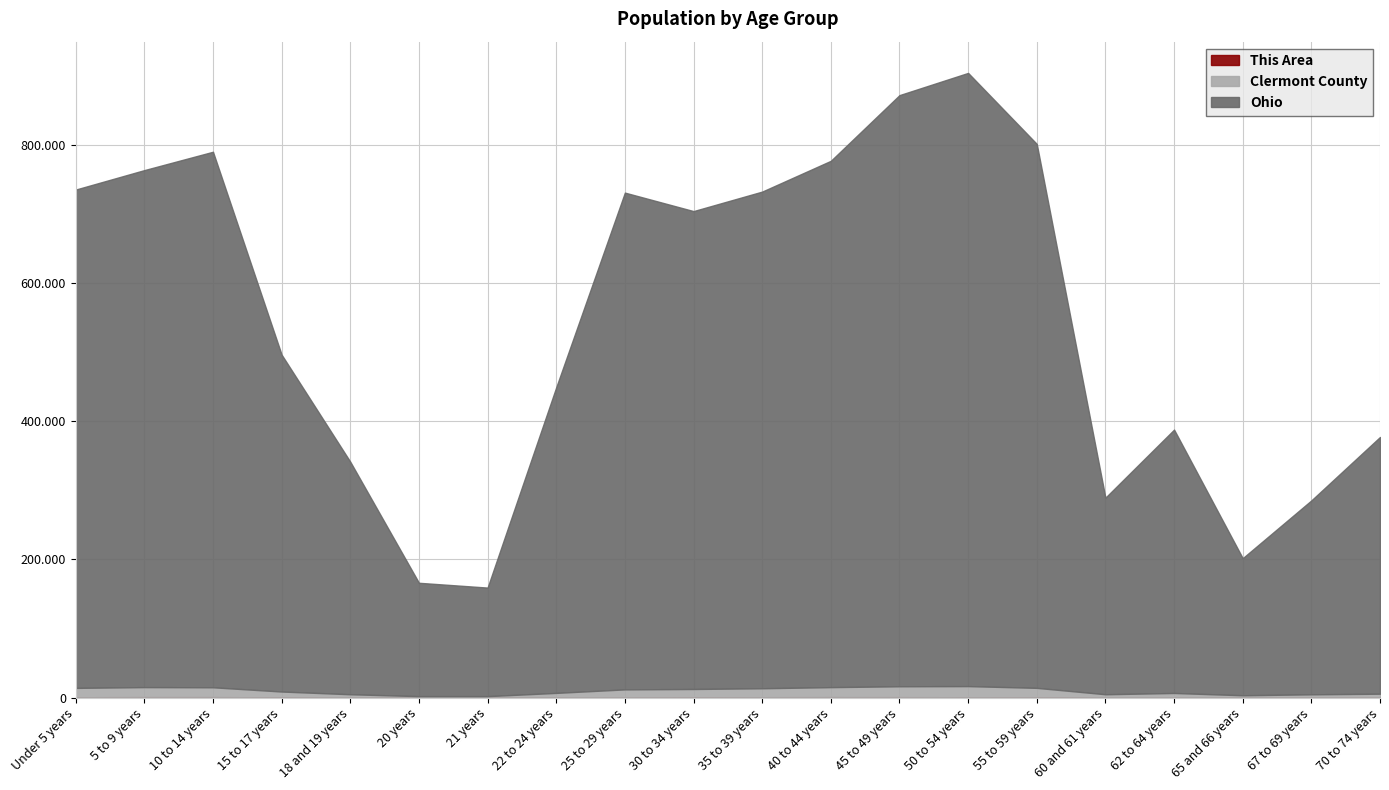

What is the smallest value displayed?

43